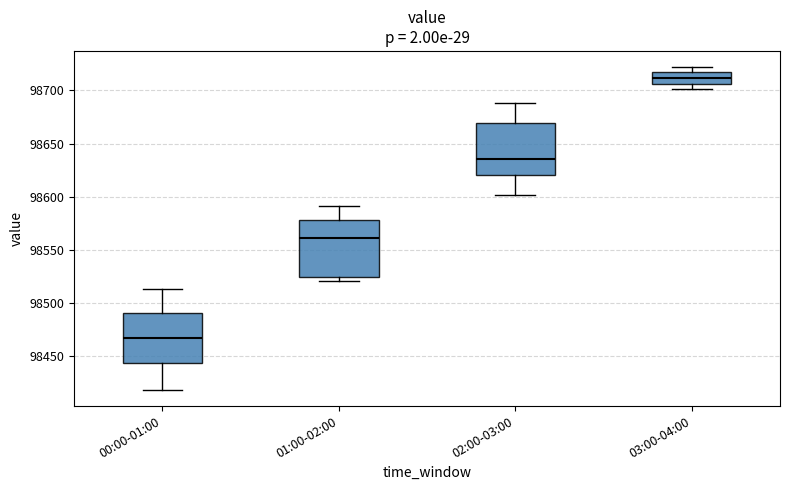

Which box has the lowest median line?

00:00-01:00